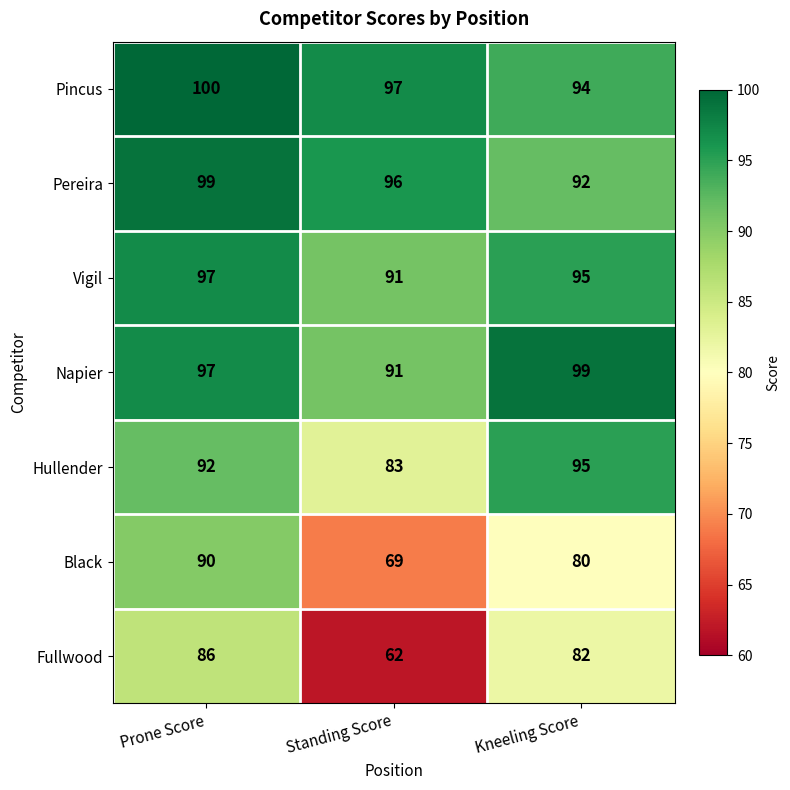

How many categories are shown in the chart?

3